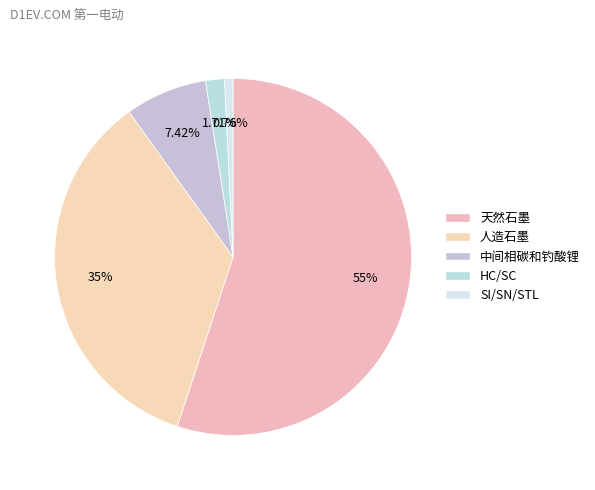

Is there a majority slice in this chart?

Yes